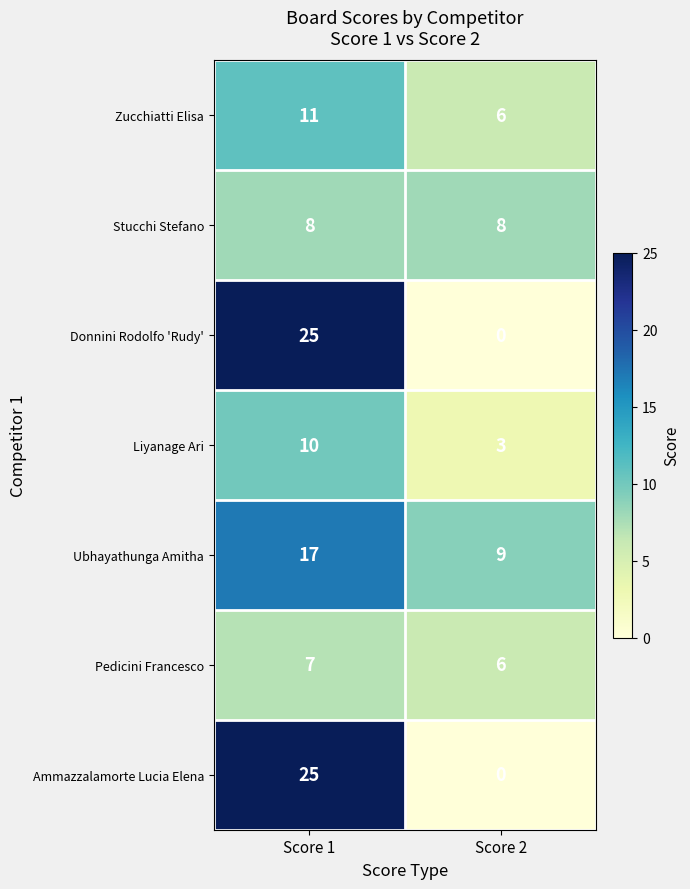

Is it true that Ammazzalamorte Lucia Elena equals 25 at Score 1?

True